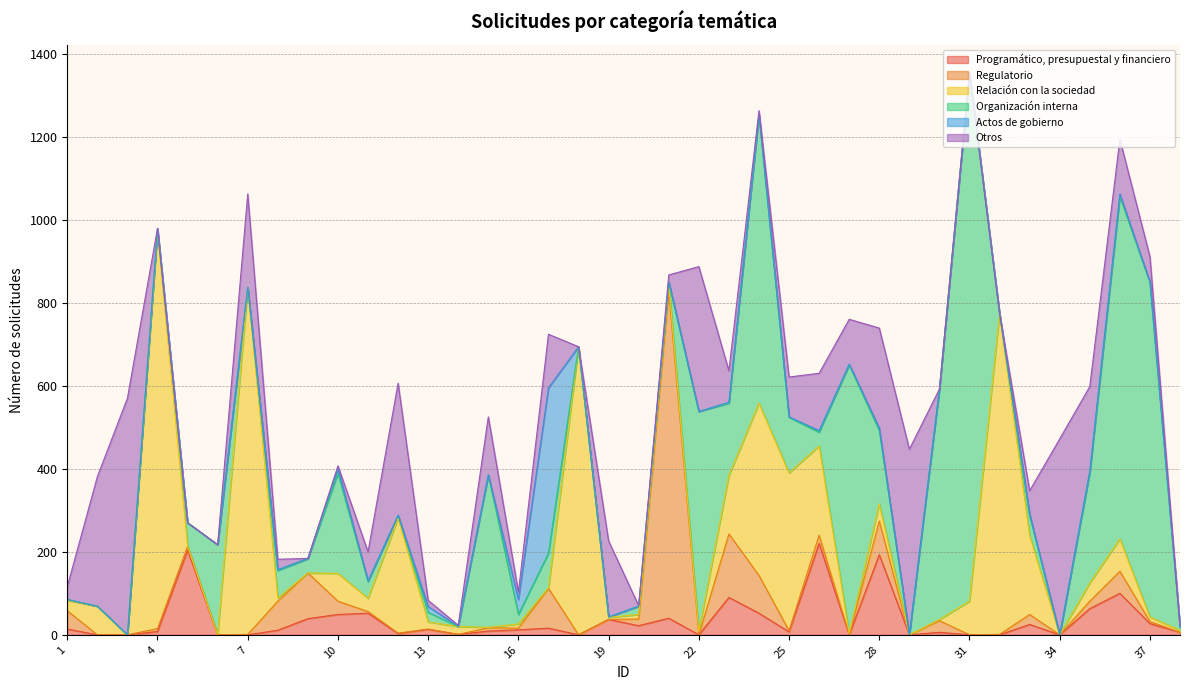

What is the value of the Regulatorio point at the 24th from the left?

91